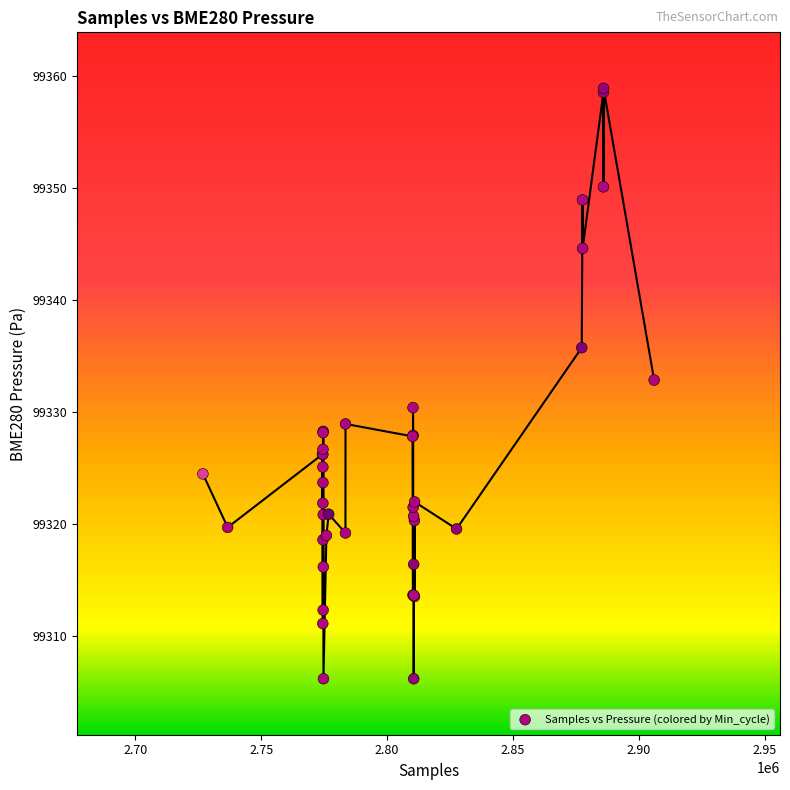

What Y value in the scatter plot is closest to 99332?

99332.8